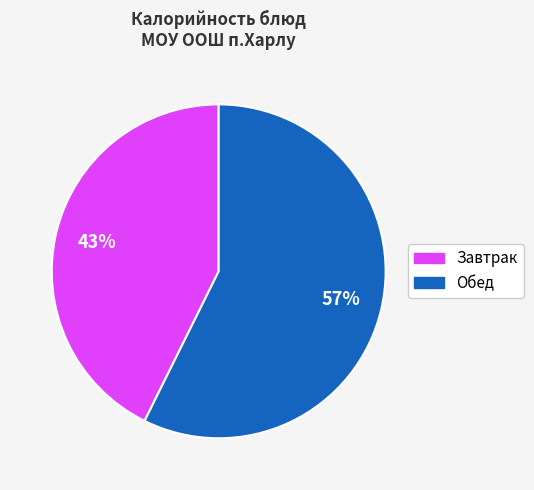

To the nearest percent, what is the average slice percentage?

50%